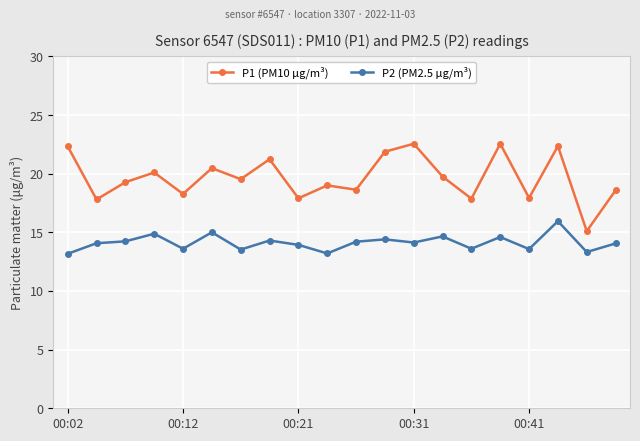

Which series has the widest spread of values?

P1 (PM10 µg/m³)